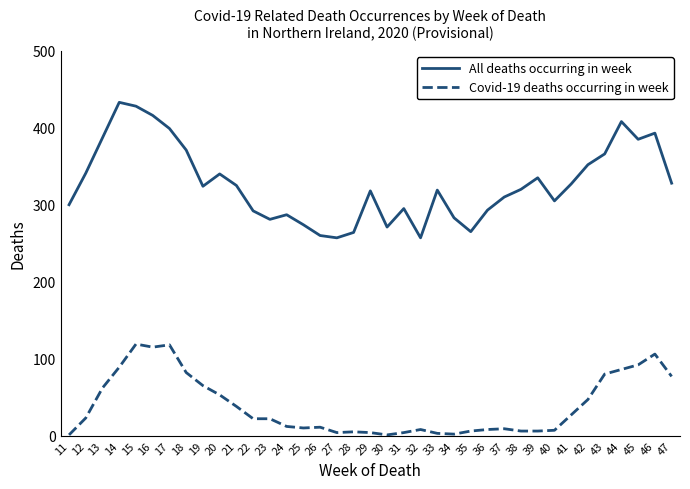

Where does the All deaths occurring in week series first go above 320?

12